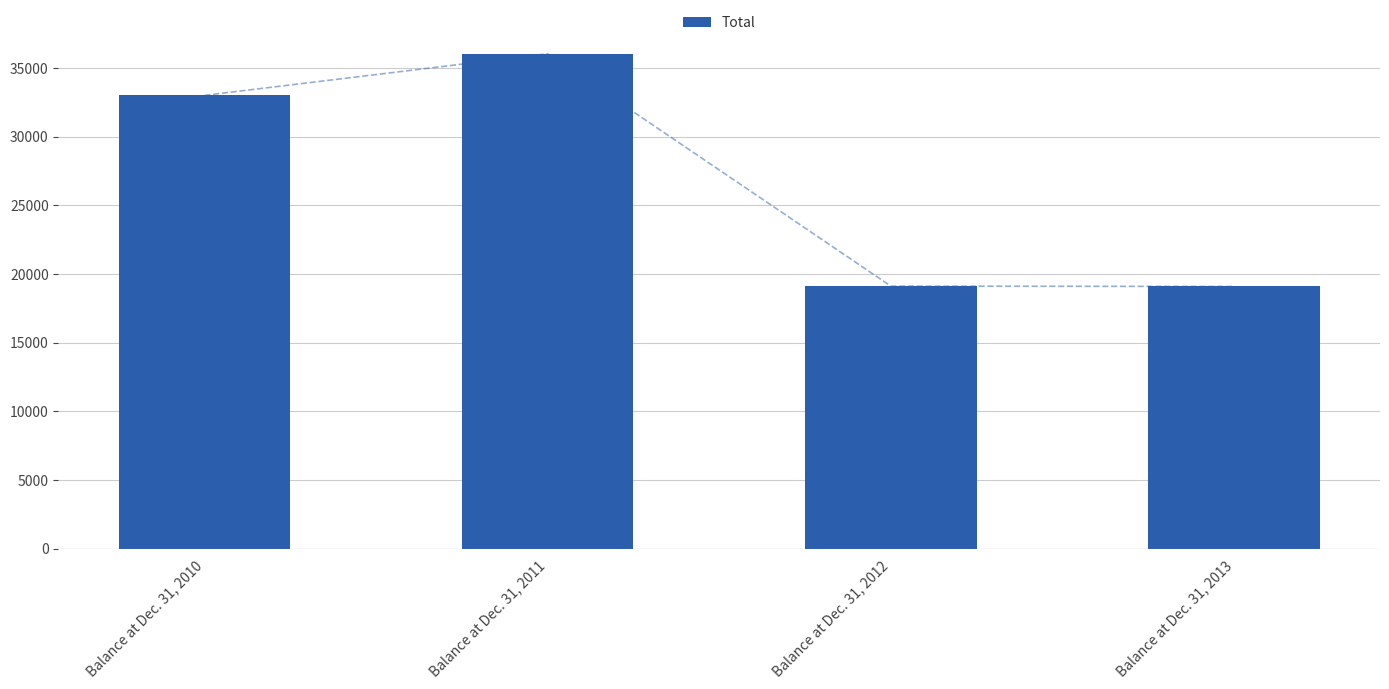

What is the difference between the values at Balance at Dec. 31, 2013 and Balance at Dec. 31, 2010?

13907